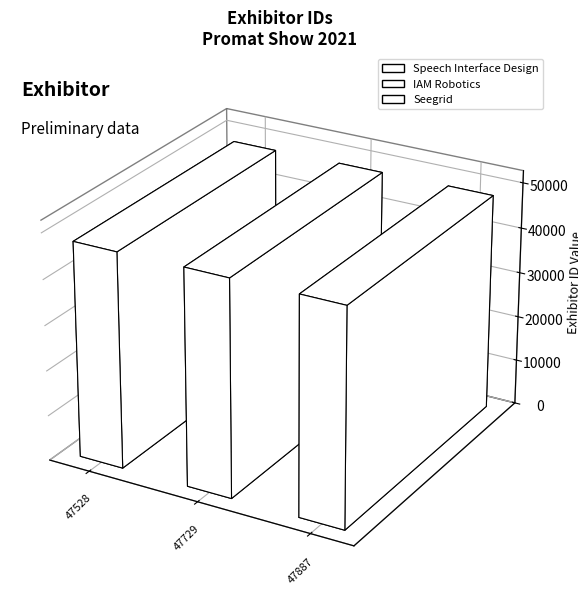

What position from the right is Speech Interface Design?

3